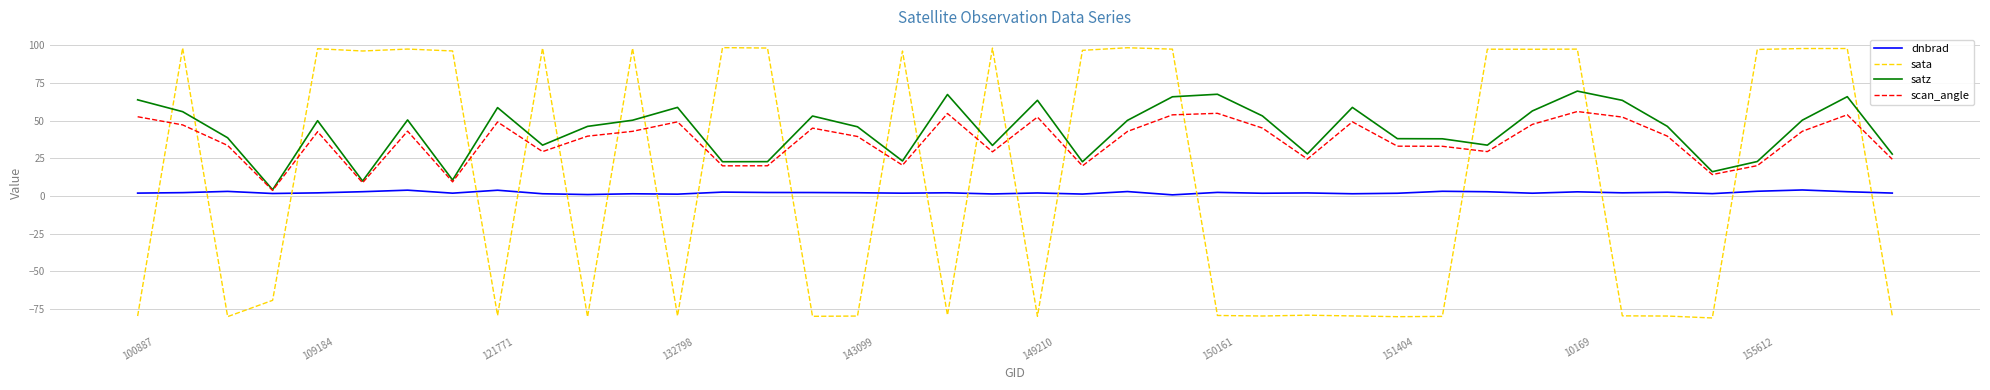

List the series in order of their overall mean, lowest first.

dnbrad, sata, scan_angle, satz